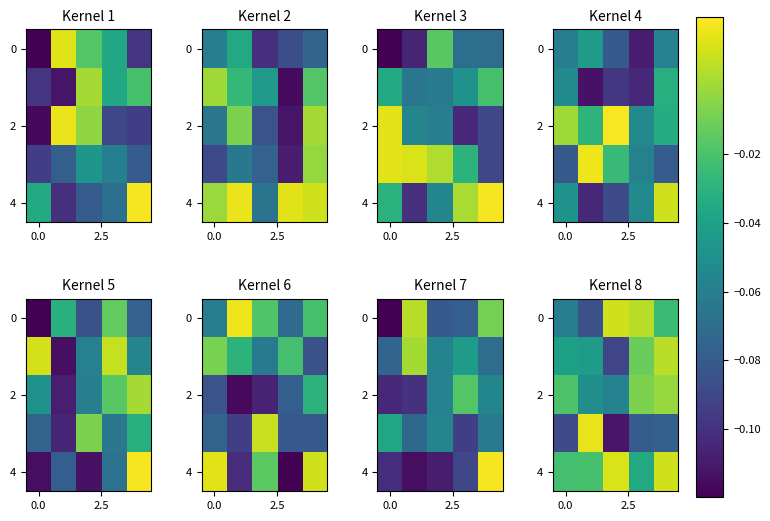

What is the minimum value shown in the chart?

-0.1